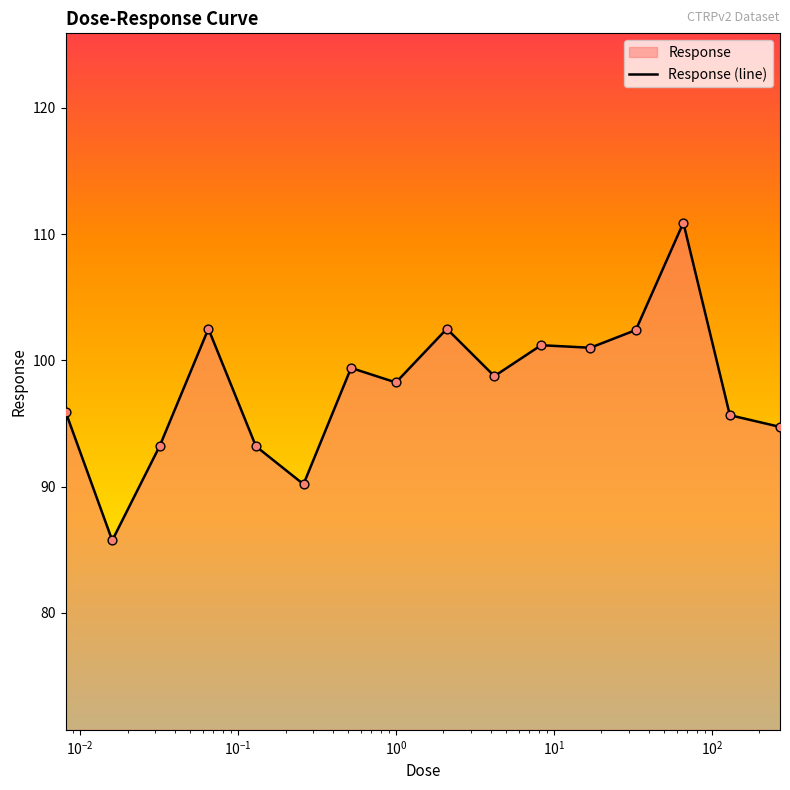

What is the difference between the maximum and minimum values?

25.2